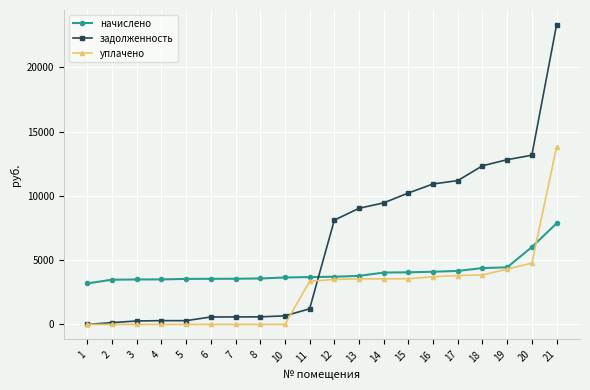

True or false: уплачено and начислено intersect in this chart.

True